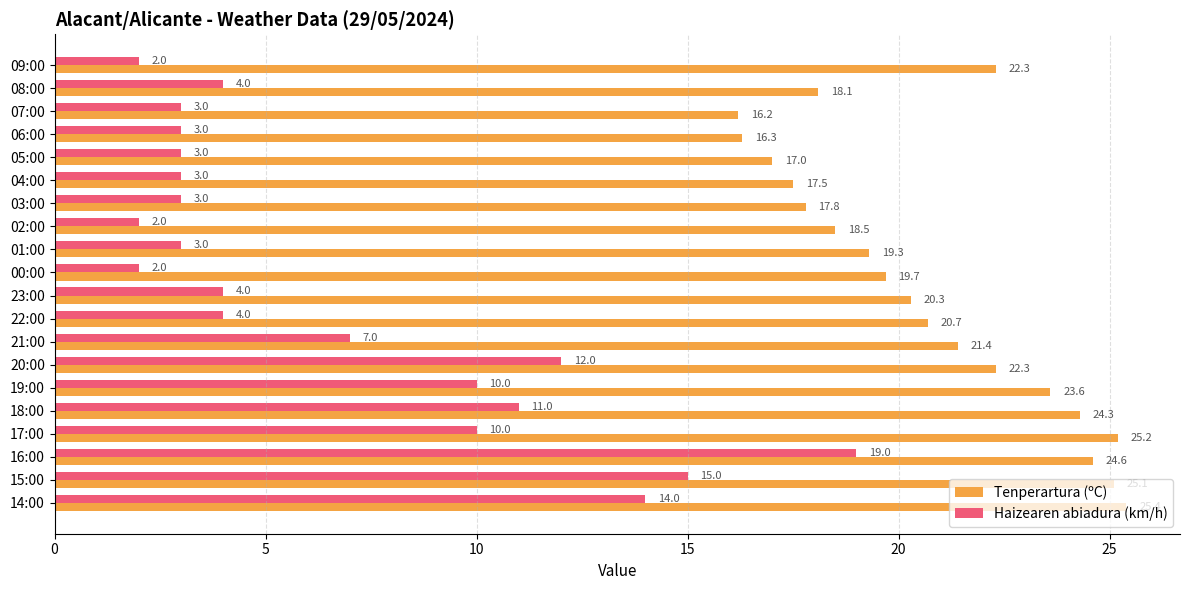

How many categories are shown in the chart?

20